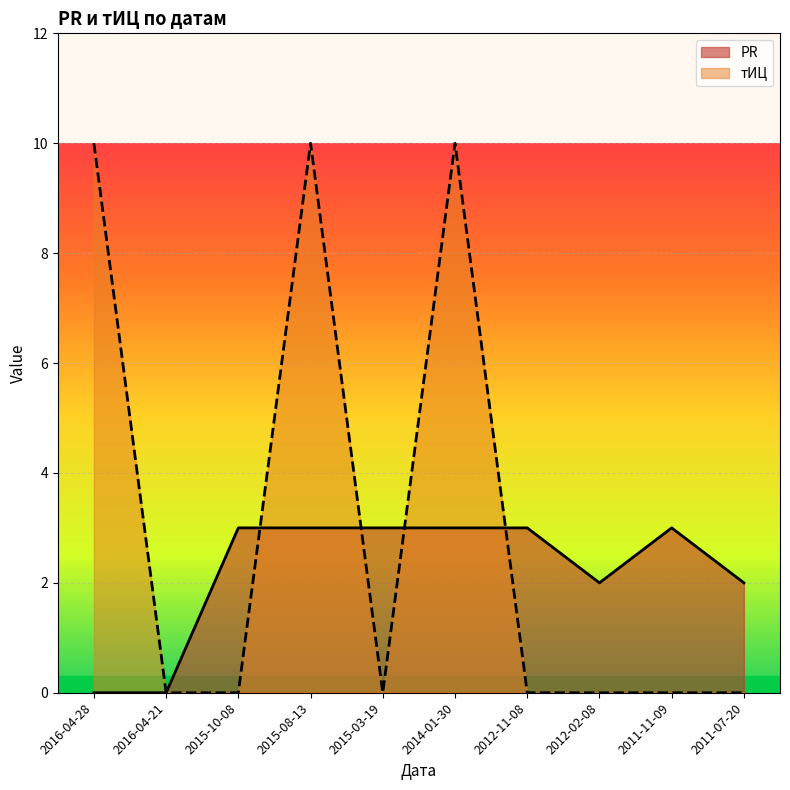

How many values in the тИЦ series exceed 0?

3